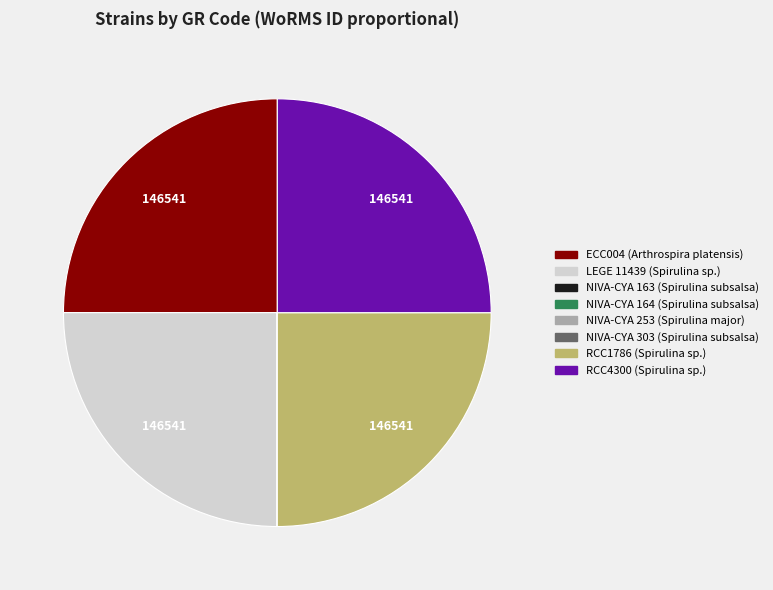

Does LEGE 11439 account for over 50% of the chart?

No